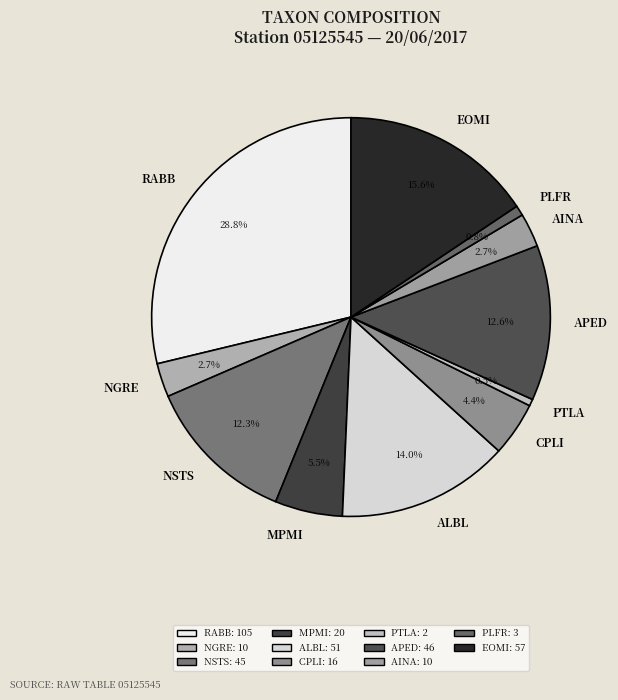

Is there a majority slice in this chart?

No